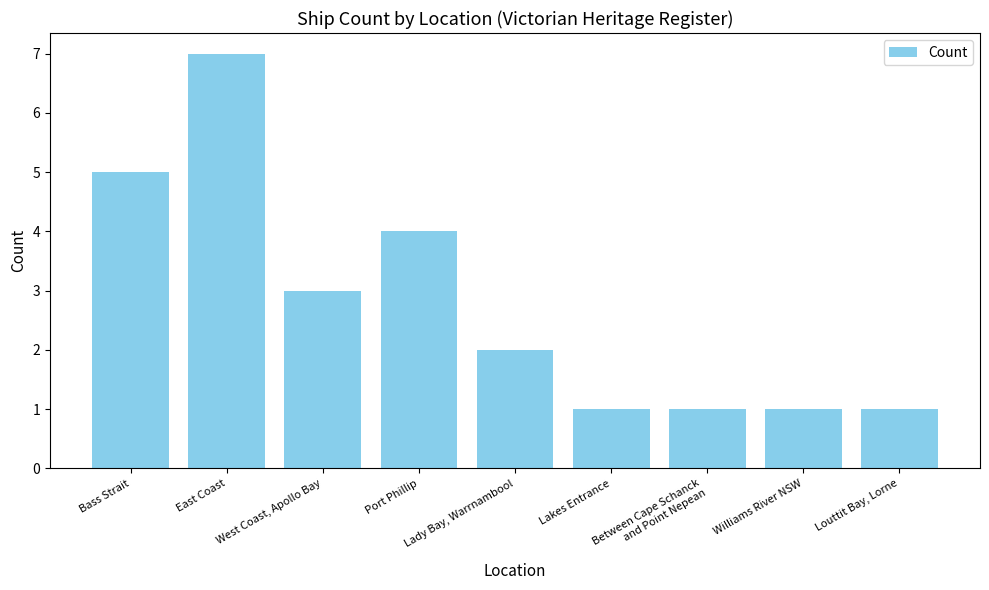

What is the minimum value shown in the chart?

1